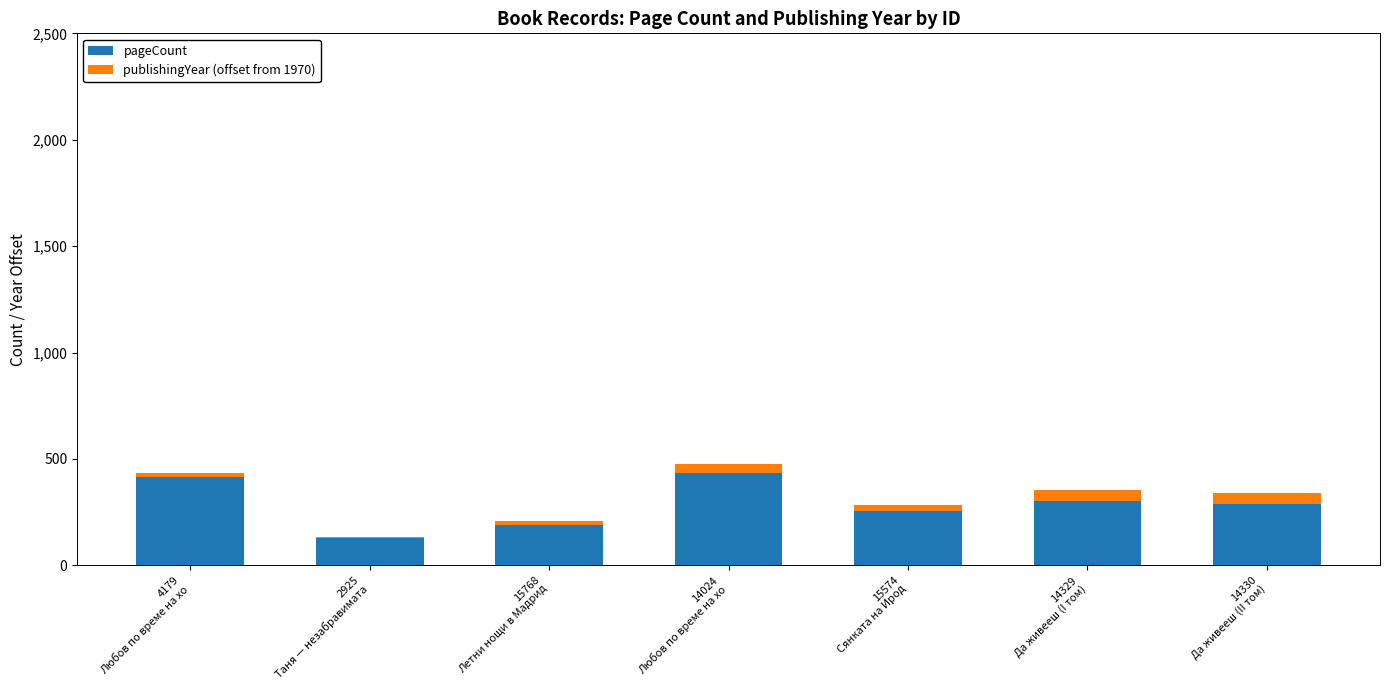

How many series are shown in this chart?

2